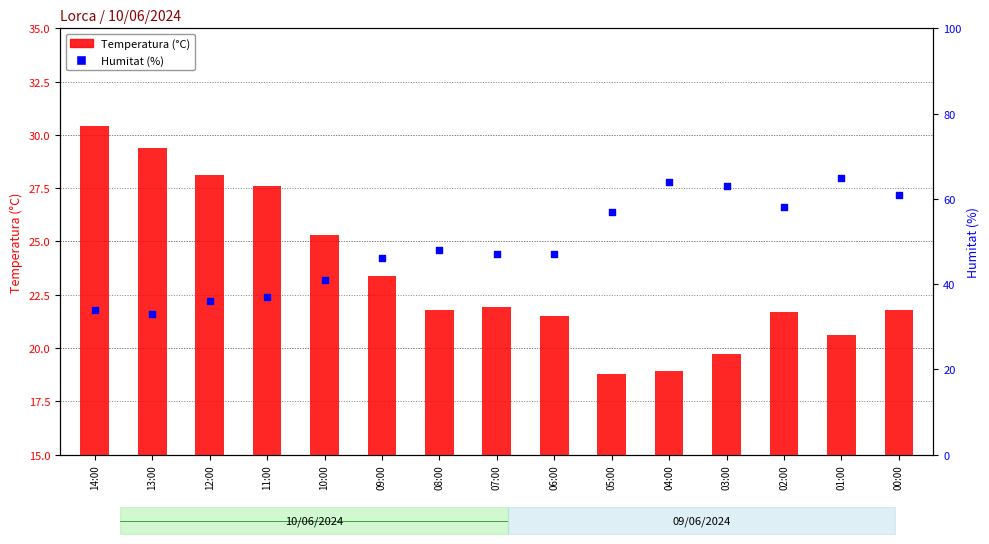

Which series has the largest total across all categories?

Humitat (%)